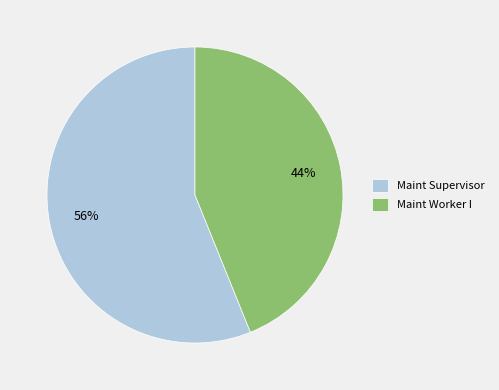

Which slice is the smallest?

Maint Worker I